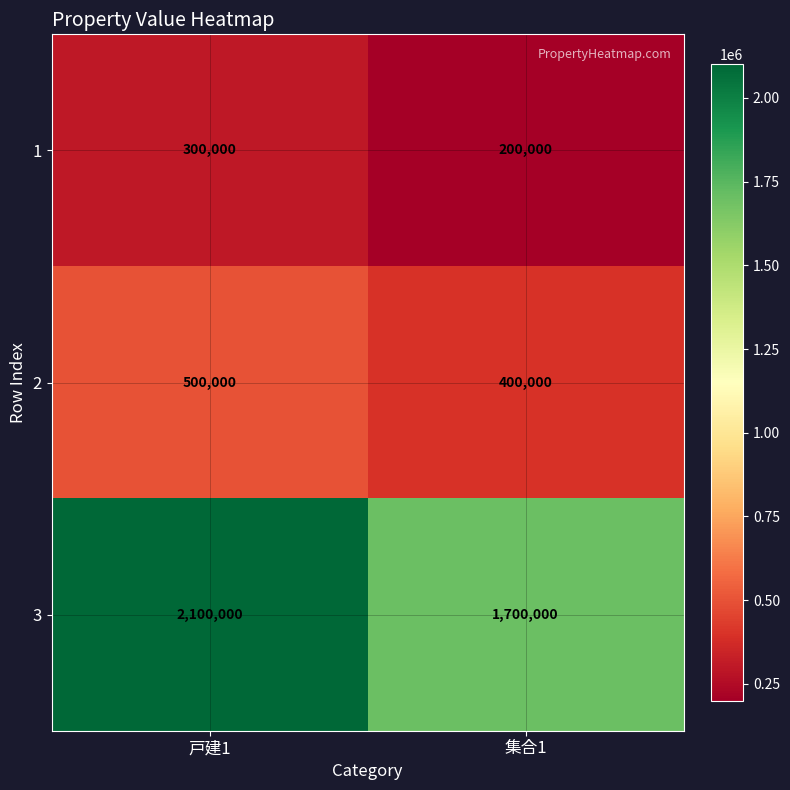

Reading left to right, list all the values displayed in this chart.

1: 300000	200000
2: 500000	400000
3: 2100000	1700000